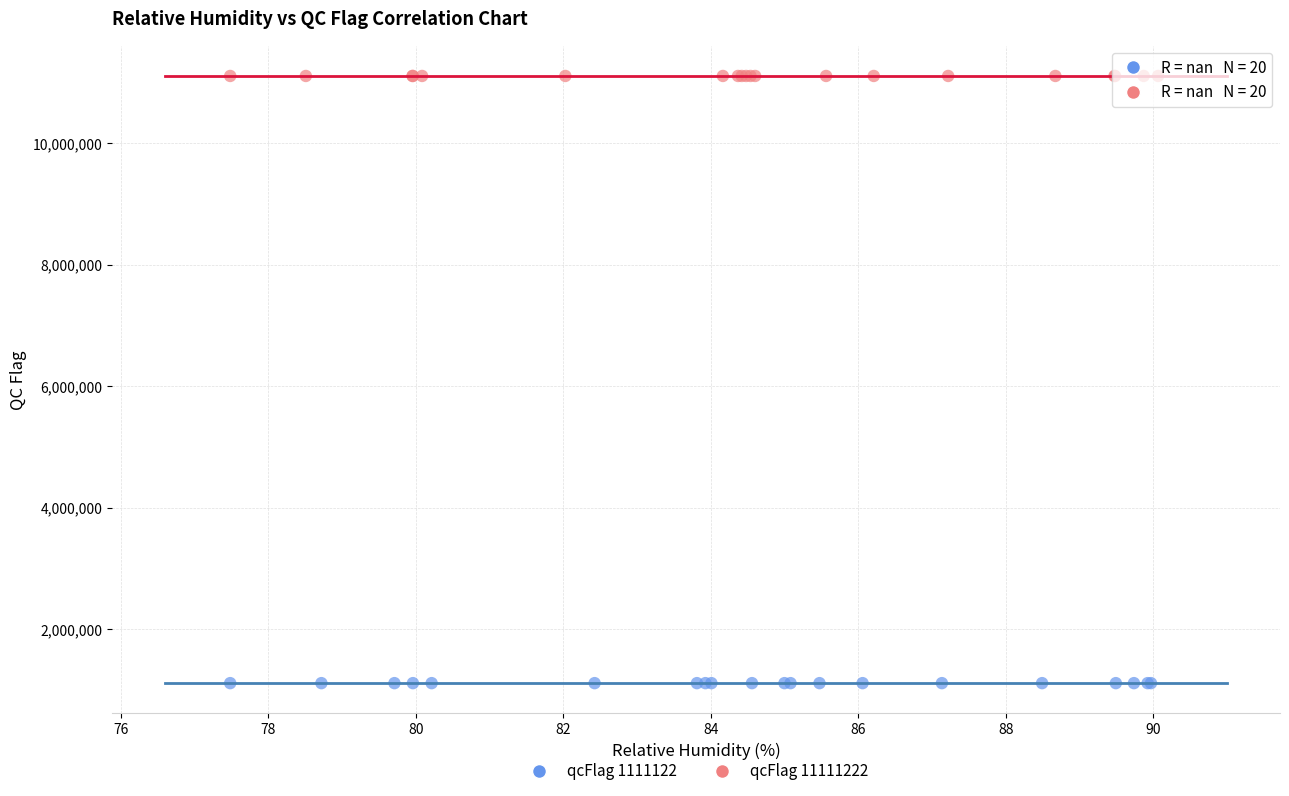

What are all the series names shown in the legend?

qcFlag 1111122, qcFlag 11111222